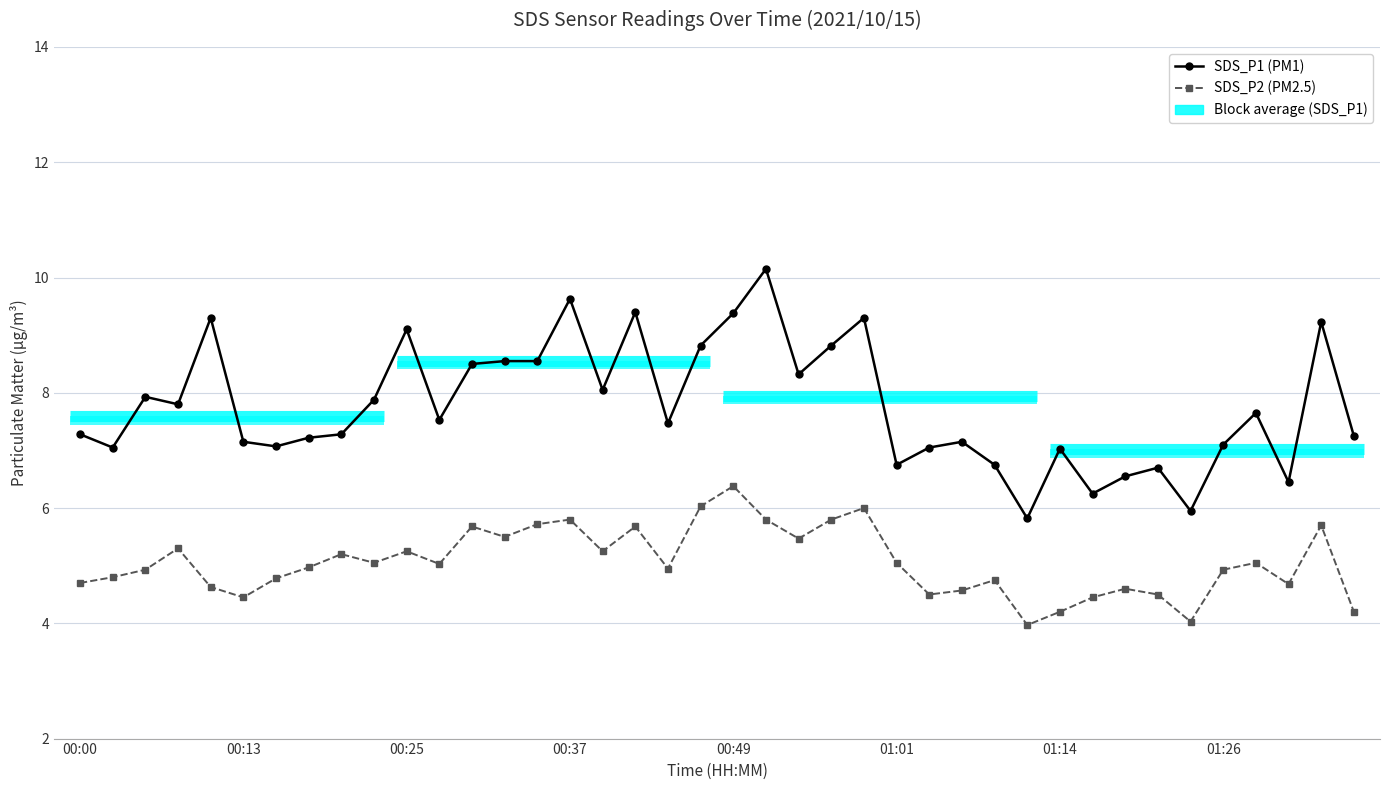

In SDS_P1, how many points are higher than both neighbors (excluding endpoints)?

12